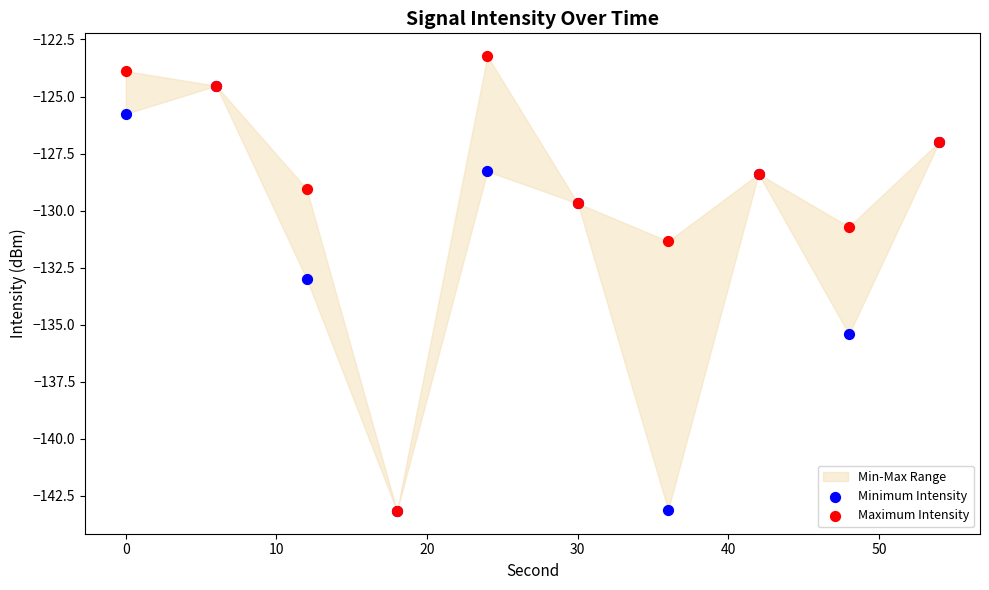

Which series has the widest spread of Y values?

Maximum Intensity